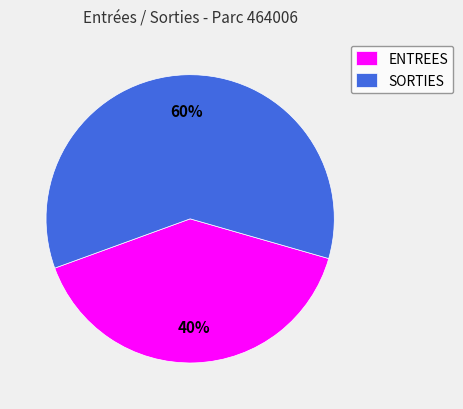

Rank the categories by value from lowest to highest.

ENTREES, SORTIES